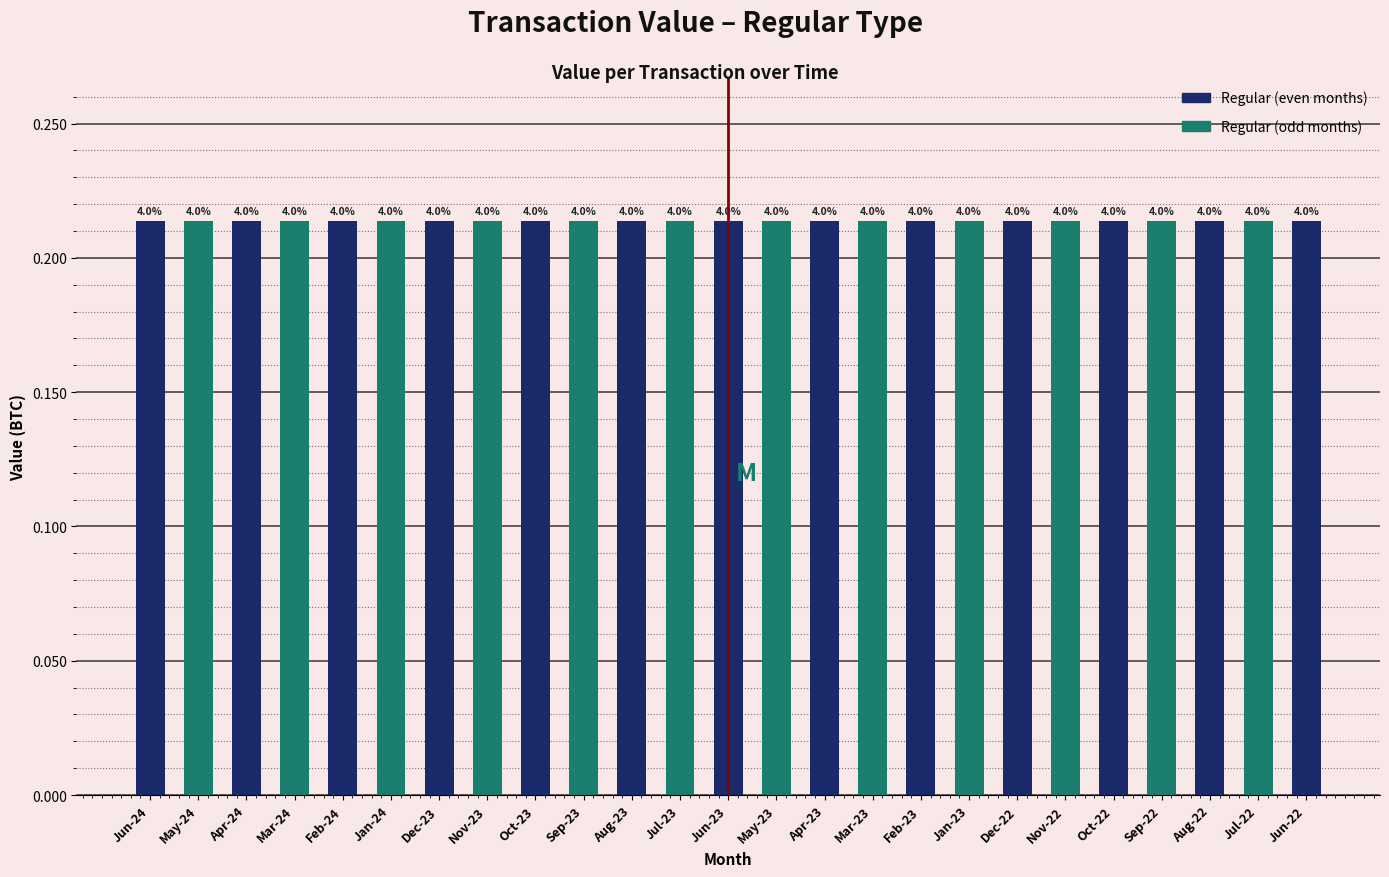

Does the chart contain stacked bars?

No